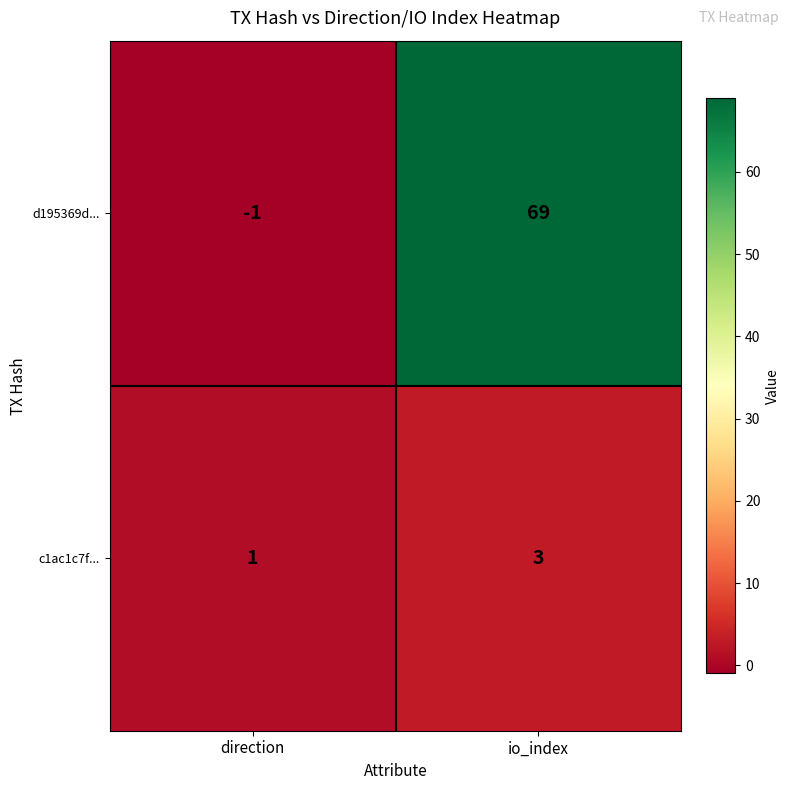

At which label does d195369d... reach its minimum?

direction